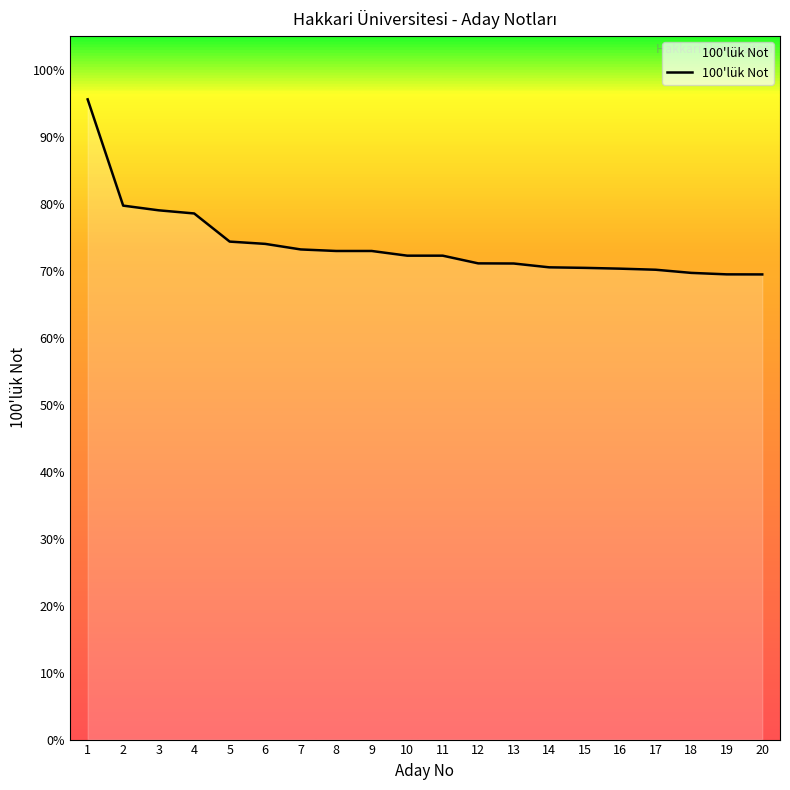

Count the number of categories in the chart.

20